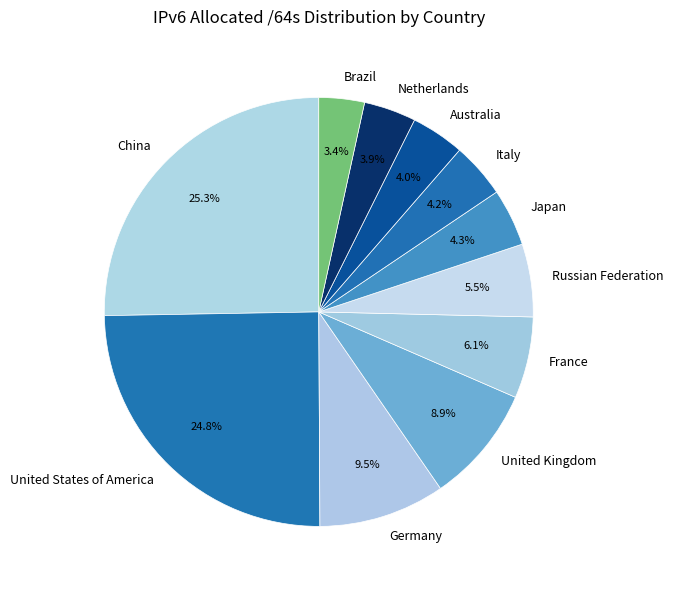

Does Russian Federation represent more than half of the total?

No